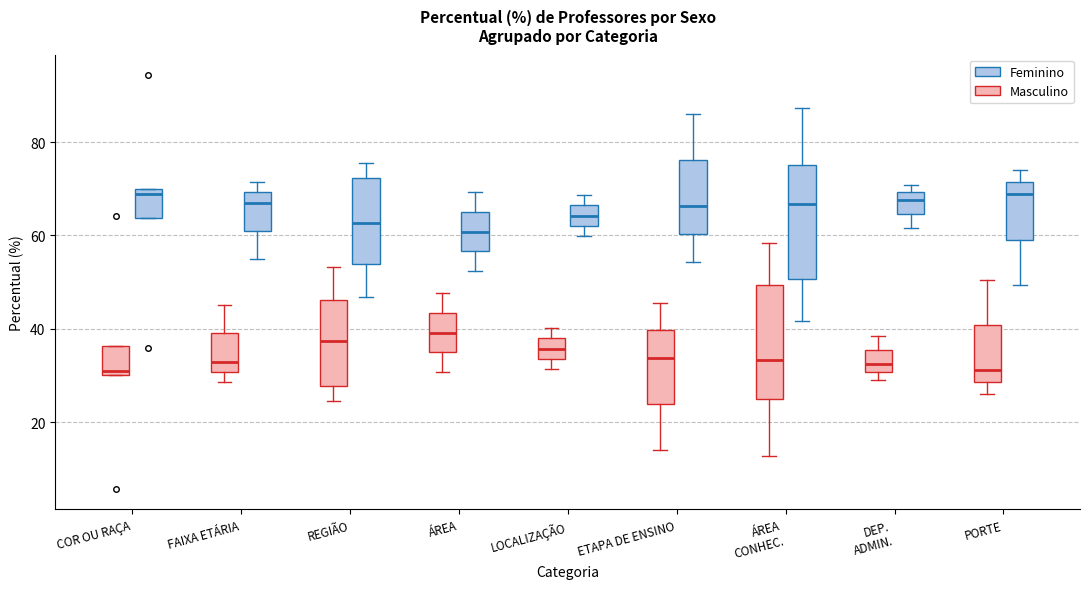

Where does the median line of the box for LOCALIZAÇÃO (Feminino) sit on the y-axis? The values are not printed on the chart, so give them approximately, as read against the axis.

64